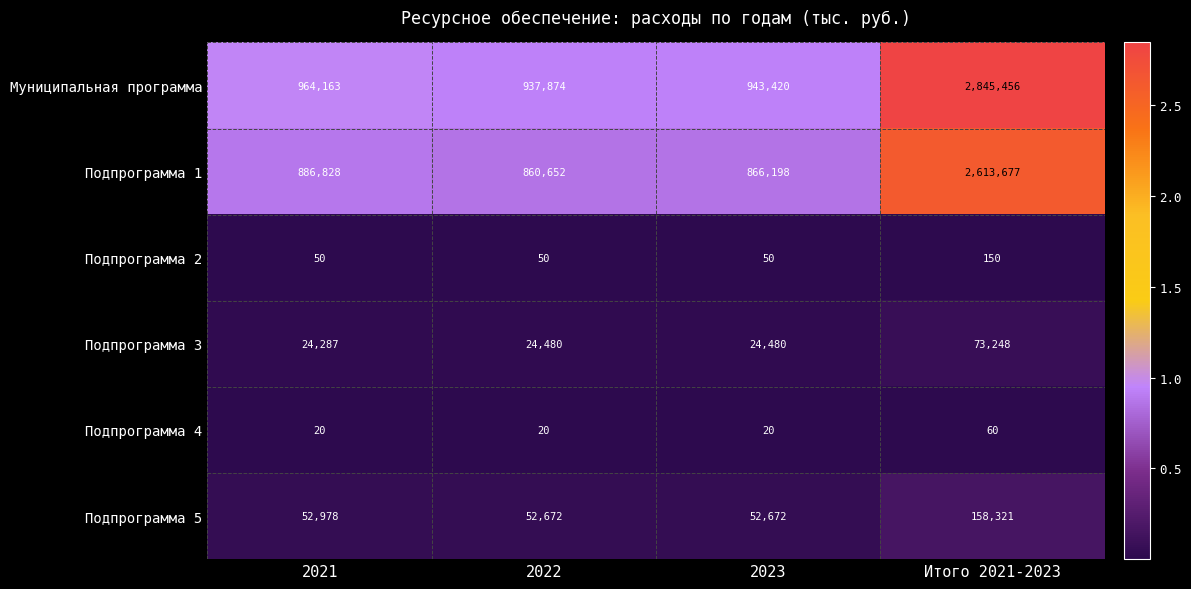

What is the difference between the highest and lowest values at 2023?

943400